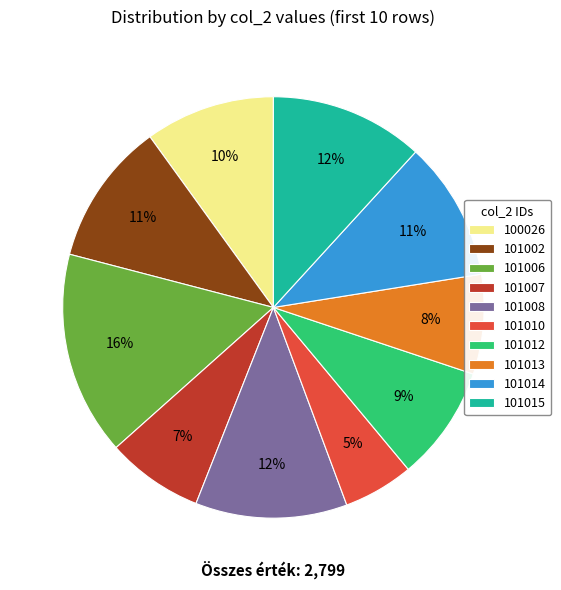

Combined, do 101008 and 101010 account for over 50%?

No